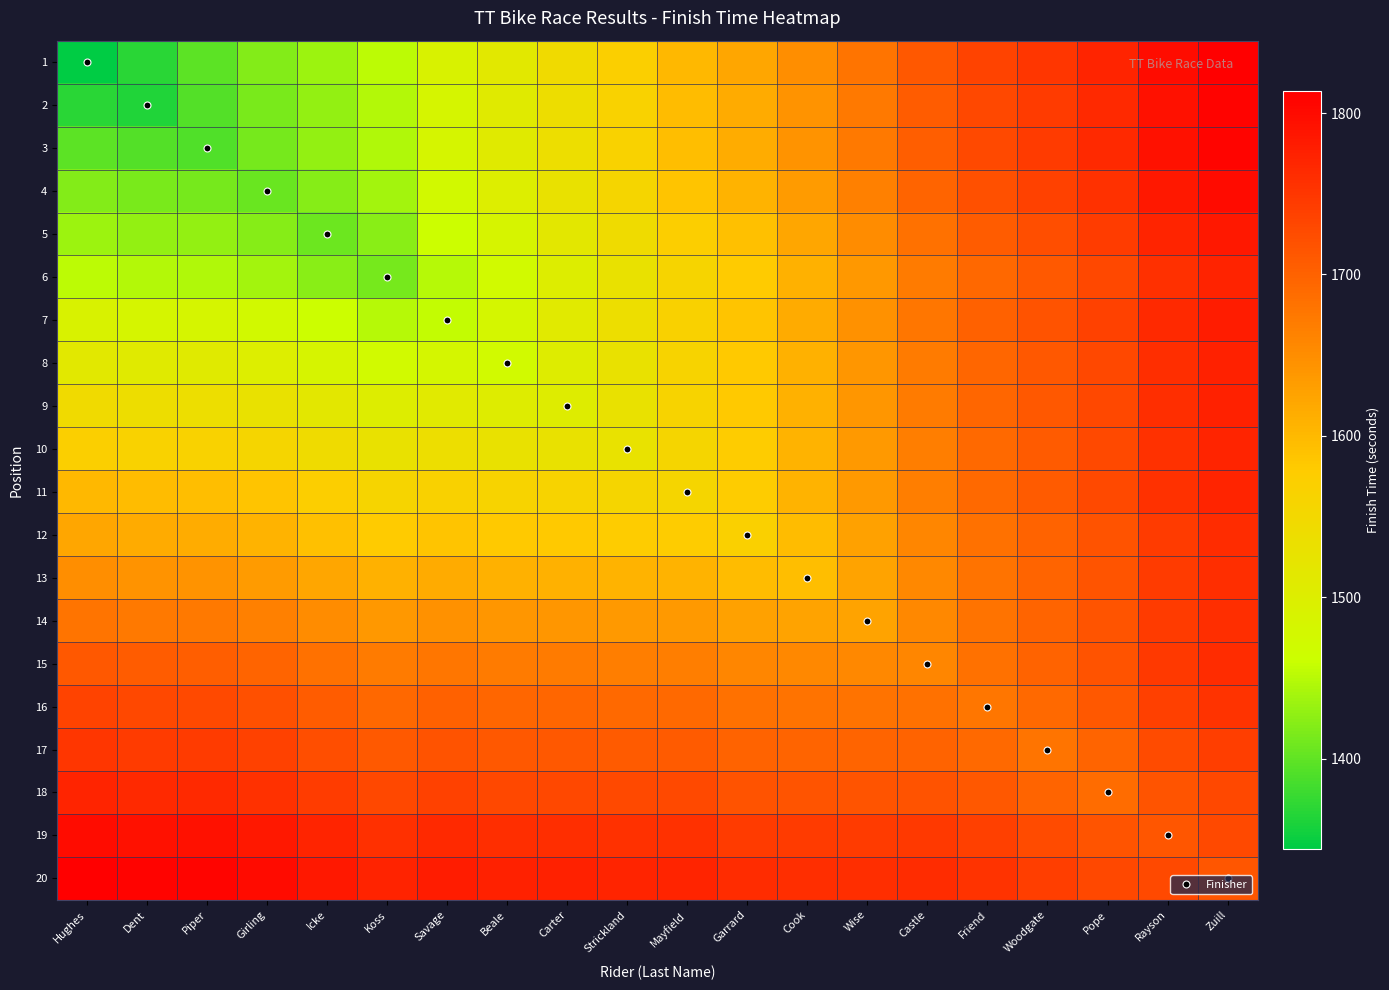

Reading left to right, what are all the values shown in this chart?

1: Hughes=1344.0	Dent=1368.5	Piper=1397.5	Girling=1420.0	Icke=1435.5	Koss=1453.0	Savage=1490.0	Beale=1514.0	Carter=1544.0	Strickland=1571.0	Mayfield=1601.0	Garrard=1621.0	Cook=1649.5	Wise=1679.5	Castle=1711.5	Friend=1735.0	Woodgate=1751.0	Pope=1770.5	Rayson=1798.5	Zuill=1813.5
2: Hughes=1368.5	Dent=1363.0	Piper=1392.0	Girling=1414.5	Icke=1430.0	Koss=1447.5	Savage=1484.5	Beale=1508.5	Carter=1538.5	Strickland=1565.5	Mayfield=1595.5	Garrard=1615.5	Cook=1644.0	Wise=1674.0	Castle=1706.0	Friend=1729.5	Woodgate=1745.5	Pope=1765.0	Rayson=1793.0	Zuill=1808.0
3: Hughes=1397.5	Dent=1392.0	Piper=1391.0	Girling=1413.5	Icke=1429.0	Koss=1446.5	Savage=1483.5	Beale=1507.5	Carter=1537.5	Strickland=1564.5	Mayfield=1594.5	Garrard=1614.5	Cook=1643.0	Wise=1673.0	Castle=1705.0	Friend=1728.5	Woodgate=1744.5	Pope=1764.0	Rayson=1792.0	Zuill=1807.0
4: Hughes=1420.0	Dent=1414.5	Piper=1413.5	Girling=1406.0	Icke=1421.5	Koss=1439.0	Savage=1476.0	Beale=1500.0	Carter=1530.0	Strickland=1557.0	Mayfield=1587.0	Garrard=1607.0	Cook=1635.5	Wise=1665.5	Castle=1697.5	Friend=1721.0	Woodgate=1737.0	Pope=1756.5	Rayson=1784.5	Zuill=1799.5
5: Hughes=1435.5	Dent=1430.0	Piper=1429.0	Girling=1421.5	Icke=1407.0	Koss=1424.5	Savage=1461.5	Beale=1485.5	Carter=1515.5	Strickland=1542.5	Mayfield=1572.5	Garrard=1592.5	Cook=1621.0	Wise=1651.0	Castle=1683.0	Friend=1706.5	Woodgate=1722.5	Pope=1742.0	Rayson=1770.0	Zuill=1785.0
6: Hughes=1453.0	Dent=1447.5	Piper=1446.5	Girling=1439.0	Icke=1424.5	Koss=1412.0	Savage=1449.0	Beale=1473.0	Carter=1503.0	Strickland=1530.0	Mayfield=1560.0	Garrard=1580.0	Cook=1608.5	Wise=1638.5	Castle=1670.5	Friend=1694.0	Woodgate=1710.0	Pope=1729.5	Rayson=1757.5	Zuill=1772.5
7: Hughes=1490.0	Dent=1484.5	Piper=1483.5	Girling=1476.0	Icke=1461.5	Koss=1449.0	Savage=1456.0	Beale=1480.0	Carter=1510.0	Strickland=1537.0	Mayfield=1567.0	Garrard=1587.0	Cook=1615.5	Wise=1645.5	Castle=1677.5	Friend=1701.0	Woodgate=1717.0	Pope=1736.5	Rayson=1764.5	Zuill=1779.5
8: Hughes=1514.0	Dent=1508.5	Piper=1507.5	Girling=1500.0	Icke=1485.5	Koss=1473.0	Savage=1480.0	Beale=1474.0	Carter=1504.0	Strickland=1531.0	Mayfield=1561.0	Garrard=1581.0	Cook=1609.5	Wise=1639.5	Castle=1671.5	Friend=1695.0	Woodgate=1711.0	Pope=1730.5	Rayson=1758.5	Zuill=1773.5
9: Hughes=1544.0	Dent=1538.5	Piper=1537.5	Girling=1530.0	Icke=1515.5	Koss=1503.0	Savage=1510.0	Beale=1504.0	Carter=1504.0	Strickland=1531.0	Mayfield=1561.0	Garrard=1581.0	Cook=1609.5	Wise=1639.5	Castle=1671.5	Friend=1695.0	Woodgate=1711.0	Pope=1730.5	Rayson=1758.5	Zuill=1773.5
10: Hughes=1571.0	Dent=1565.5	Piper=1564.5	Girling=1557.0	Icke=1542.5	Koss=1530.0	Savage=1537.0	Beale=1531.0	Carter=1531.0	Strickland=1528.0	Mayfield=1558.0	Garrard=1578.0	Cook=1606.5	Wise=1636.5	Castle=1668.5	Friend=1692.0	Woodgate=1708.0	Pope=1727.5	Rayson=1755.5	Zuill=1770.5
11: Hughes=1601.0	Dent=1595.5	Piper=1594.5	Girling=1587.0	Icke=1572.5	Koss=1560.0	Savage=1567.0	Beale=1561.0	Carter=1561.0	Strickland=1558.0	Mayfield=1558.0	Garrard=1578.0	Cook=1606.5	Wise=1636.5	Castle=1668.5	Friend=1692.0	Woodgate=1708.0	Pope=1727.5	Rayson=1755.5	Zuill=1770.5
12: Hughes=1621.0	Dent=1615.5	Piper=1614.5	Girling=1607.0	Icke=1592.5	Koss=1580.0	Savage=1587.0	Beale=1581.0	Carter=1581.0	Strickland=1578.0	Mayfield=1578.0	Garrard=1568.0	Cook=1596.5	Wise=1626.5	Castle=1658.5	Friend=1682.0	Woodgate=1698.0	Pope=1717.5	Rayson=1745.5	Zuill=1760.5
13: Hughes=1649.5	Dent=1644.0	Piper=1643.0	Girling=1635.5	Icke=1621.0	Koss=1608.5	Savage=1615.5	Beale=1609.5	Carter=1609.5	Strickland=1606.5	Mayfield=1606.5	Garrard=1596.5	Cook=1595.0	Wise=1625.0	Castle=1657.0	Friend=1680.5	Woodgate=1696.5	Pope=1716.0	Rayson=1744.0	Zuill=1759.0
14: Hughes=1679.5	Dent=1674.0	Piper=1673.0	Girling=1665.5	Icke=1651.0	Koss=1638.5	Savage=1645.5	Beale=1639.5	Carter=1639.5	Strickland=1636.5	Mayfield=1636.5	Garrard=1626.5	Cook=1625.0	Wise=1625.0	Castle=1657.0	Friend=1680.5	Woodgate=1696.5	Pope=1716.0	Rayson=1744.0	Zuill=1759.0
15: Hughes=1711.5	Dent=1706.0	Piper=1705.0	Girling=1697.5	Icke=1683.0	Koss=1670.5	Savage=1677.5	Beale=1671.5	Carter=1671.5	Strickland=1668.5	Mayfield=1668.5	Garrard=1658.5	Cook=1657.0	Wise=1657.0	Castle=1659.0	Friend=1682.5	Woodgate=1698.5	Pope=1718.0	Rayson=1746.0	Zuill=1761.0
16: Hughes=1735.0	Dent=1729.5	Piper=1728.5	Girling=1721.0	Icke=1706.5	Koss=1694.0	Savage=1701.0	Beale=1695.0	Carter=1695.0	Strickland=1692.0	Mayfield=1692.0	Garrard=1682.0	Cook=1680.5	Wise=1680.5	Castle=1682.5	Friend=1676.0	Woodgate=1692.0	Pope=1711.5	Rayson=1739.5	Zuill=1754.5
17: Hughes=1751.0	Dent=1745.5	Piper=1744.5	Girling=1737.0	Icke=1722.5	Koss=1710.0	Savage=1717.0	Beale=1711.0	Carter=1711.0	Strickland=1708.0	Mayfield=1708.0	Garrard=1698.0	Cook=1696.5	Wise=1696.5	Castle=1698.5	Friend=1692.0	Woodgate=1678.0	Pope=1697.5	Rayson=1725.5	Zuill=1740.5
18: Hughes=1770.5	Dent=1765.0	Piper=1764.0	Girling=1756.5	Icke=1742.0	Koss=1729.5	Savage=1736.5	Beale=1730.5	Carter=1730.5	Strickland=1727.5	Mayfield=1727.5	Garrard=1717.5	Cook=1716.0	Wise=1716.0	Castle=1718.0	Friend=1711.5	Woodgate=1697.5	Pope=1687.0	Rayson=1715.0	Zuill=1730.0
19: Hughes=1798.5	Dent=1793.0	Piper=1792.0	Girling=1784.5	Icke=1770.0	Koss=1757.5	Savage=1764.5	Beale=1758.5	Carter=1758.5	Strickland=1755.5	Mayfield=1755.5	Garrard=1745.5	Cook=1744.0	Wise=1744.0	Castle=1746.0	Friend=1739.5	Woodgate=1725.5	Pope=1715.0	Rayson=1713.0	Zuill=1728.0
20: Hughes=1813.5	Dent=1808.0	Piper=1807.0	Girling=1799.5	Icke=1785.0	Koss=1772.5	Savage=1779.5	Beale=1773.5	Carter=1773.5	Strickland=1770.5	Mayfield=1770.5	Garrard=1760.5	Cook=1759.0	Wise=1759.0	Castle=1761.0	Friend=1754.5	Woodgate=1740.5	Pope=1730.0	Rayson=1728.0	Zuill=1713.0